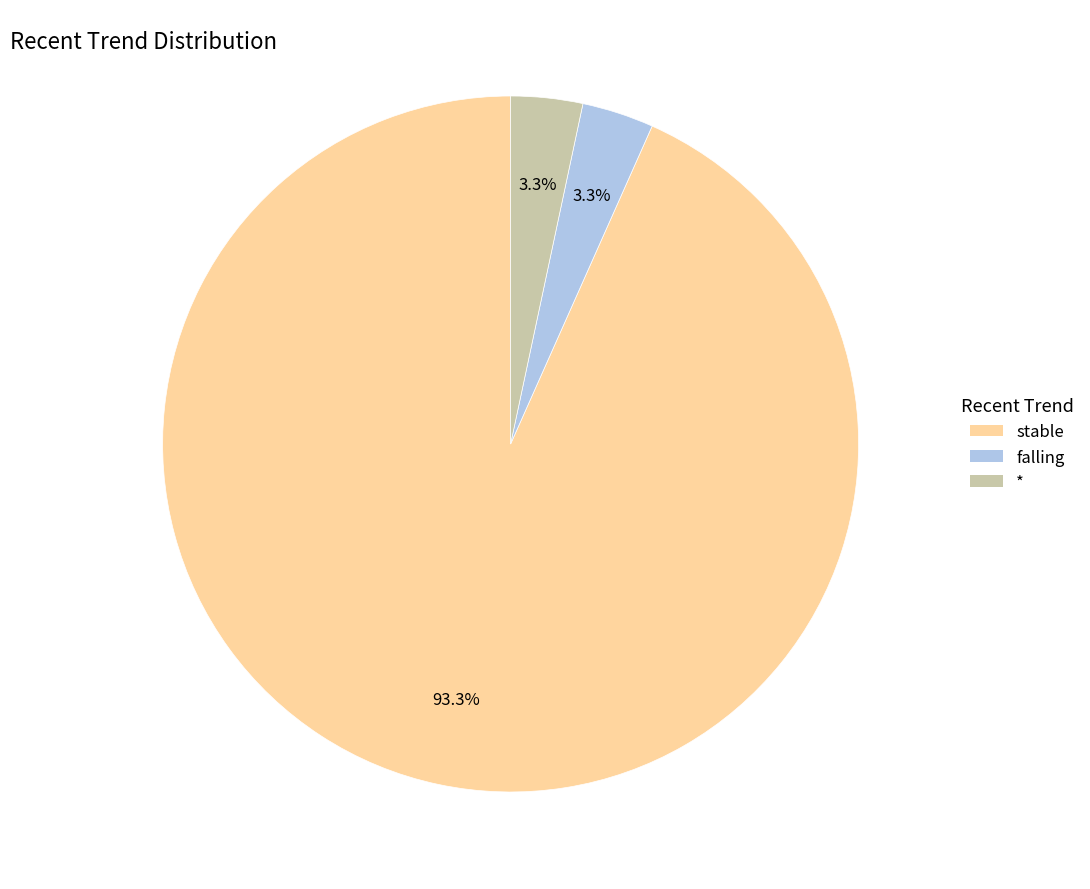

Which slice is the largest?

stable